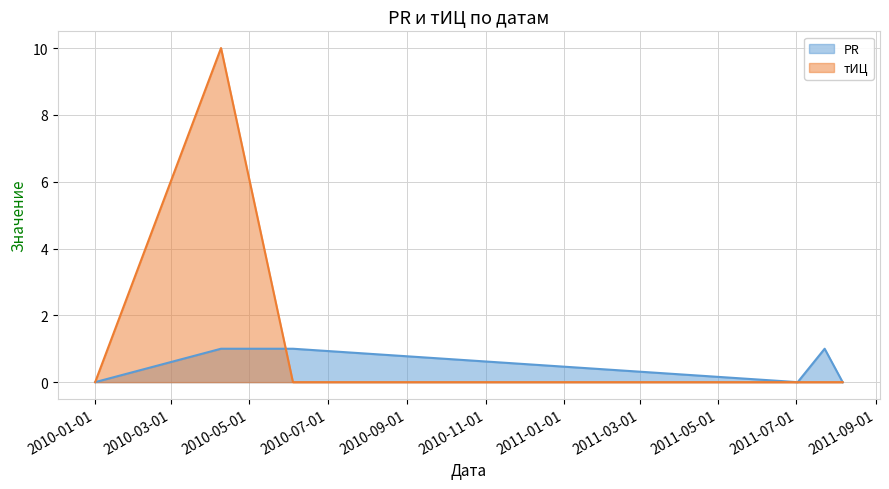

At which category does PR reach its first local peak?

2011-07-23